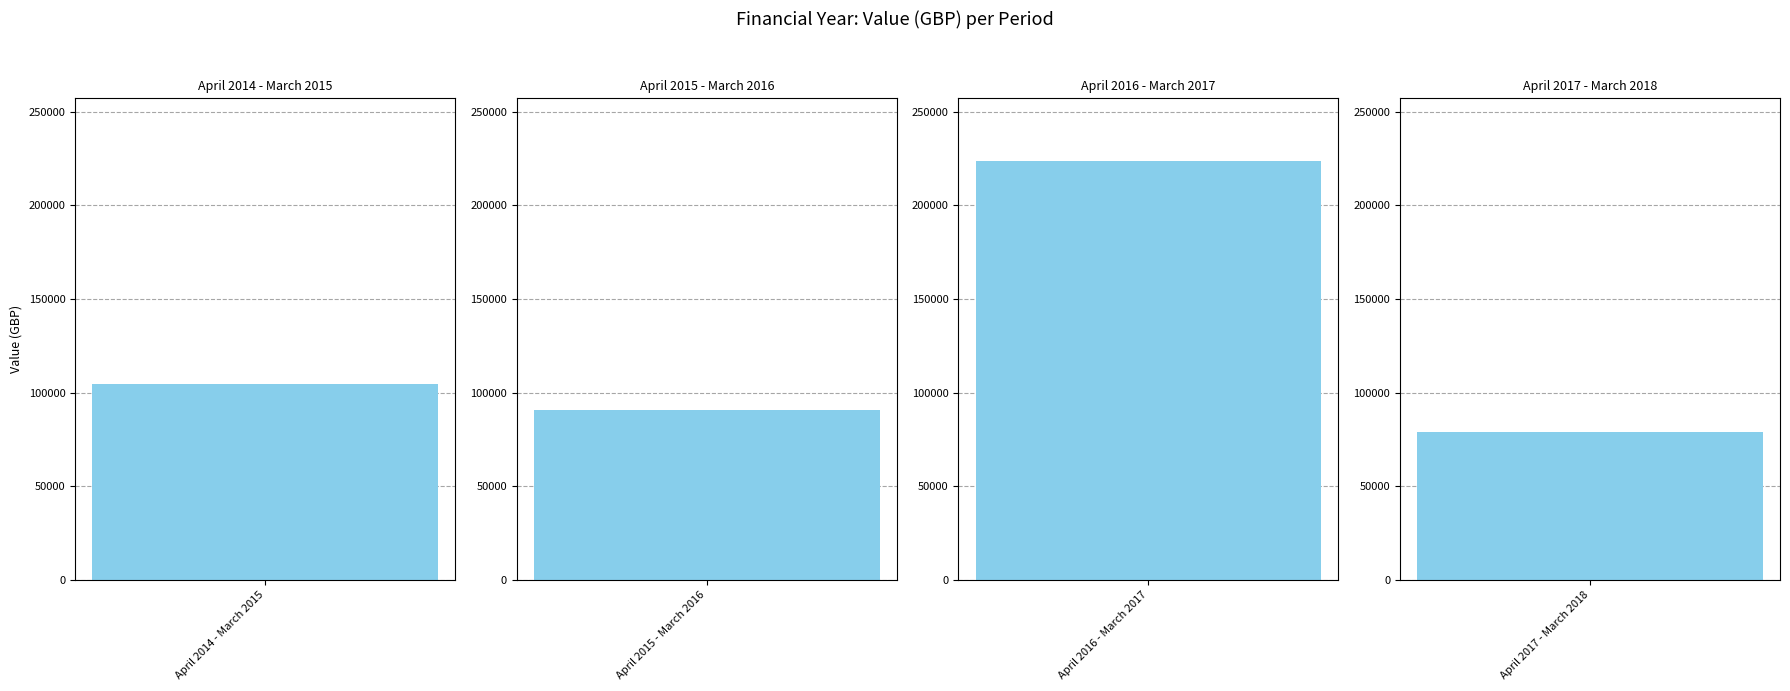

What is the change in value from April 2016 - March 2017 to April 2017 - March 2018?

-144639.1